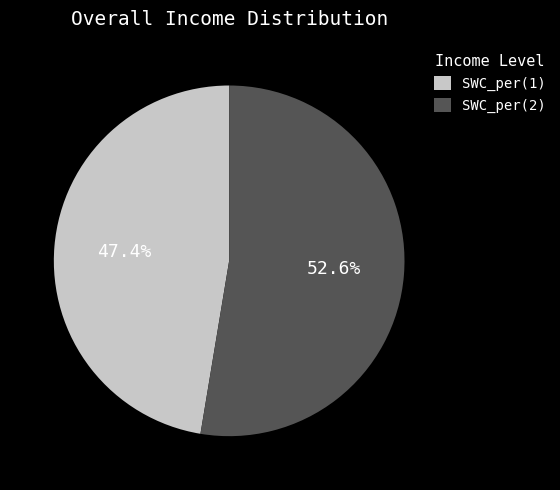

Rank the categories by value from lowest to highest.

SWC_per(1), SWC_per(2)